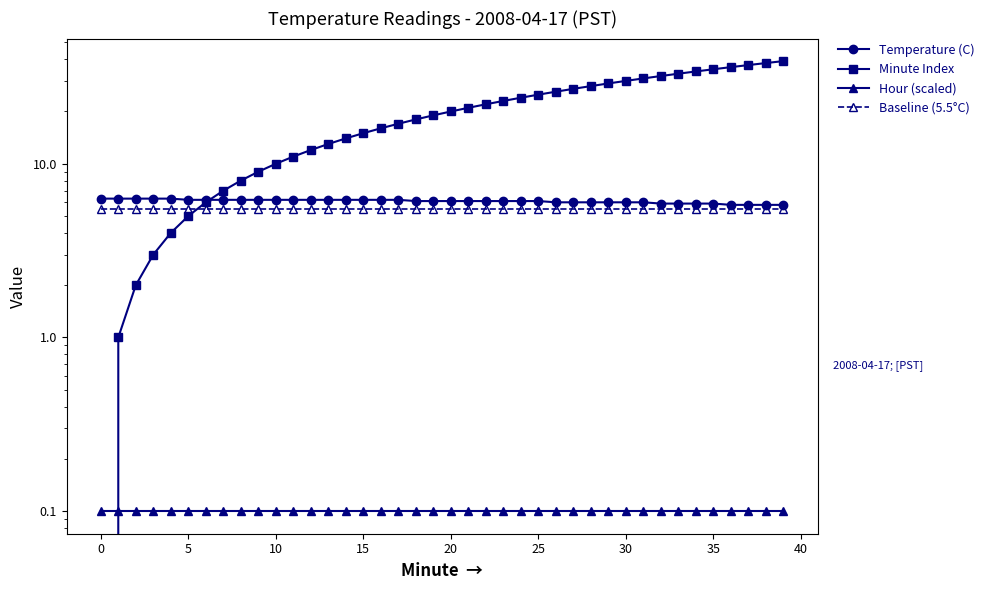

What is the total value across all series at 37?

48.4